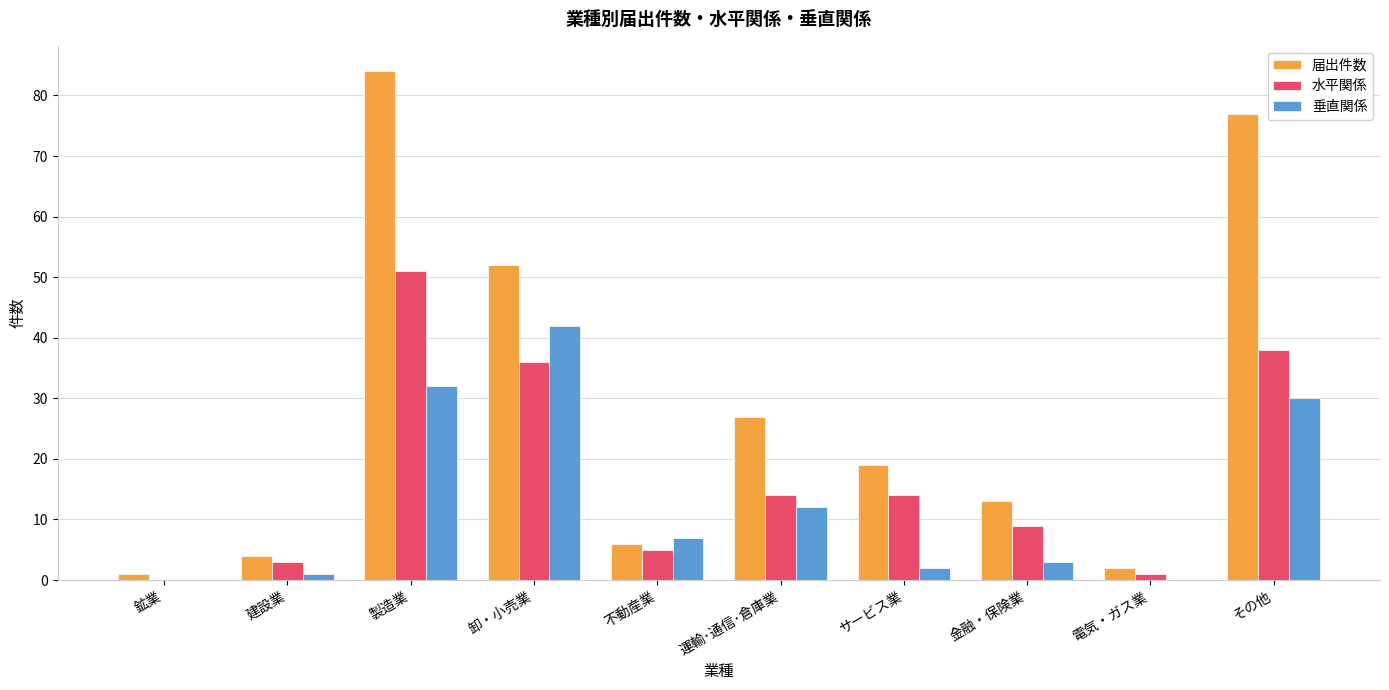

Between 電気・ガス業 and その他, which series saw the biggest shift?

届出件数